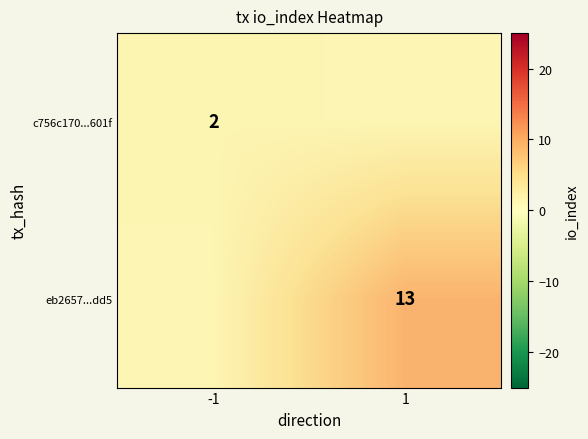

Which series has the largest total across all categories?

eb2657...dd5